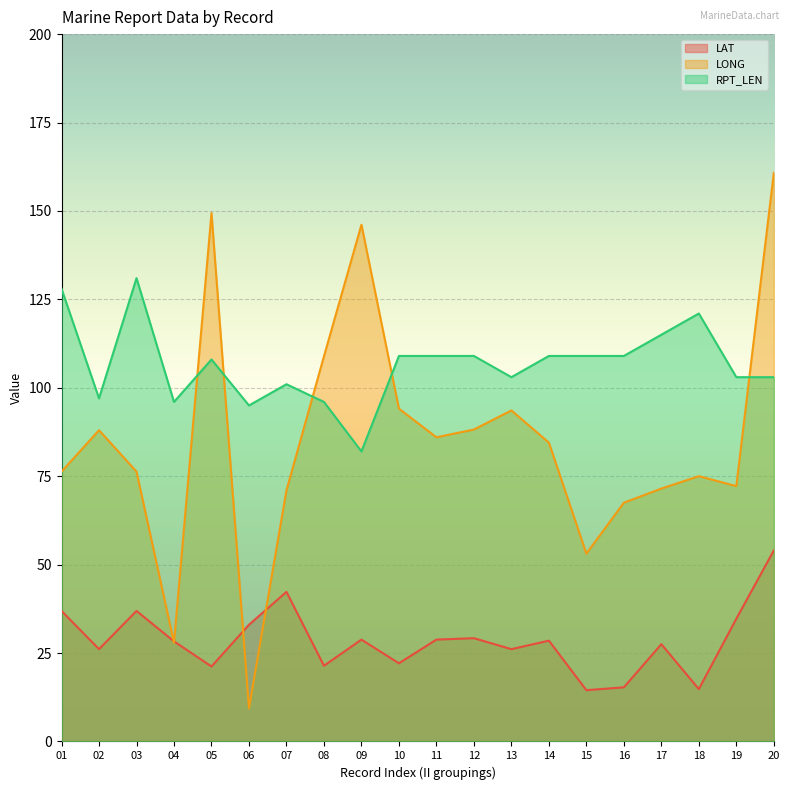

What is the greatest value displayed?

160.8